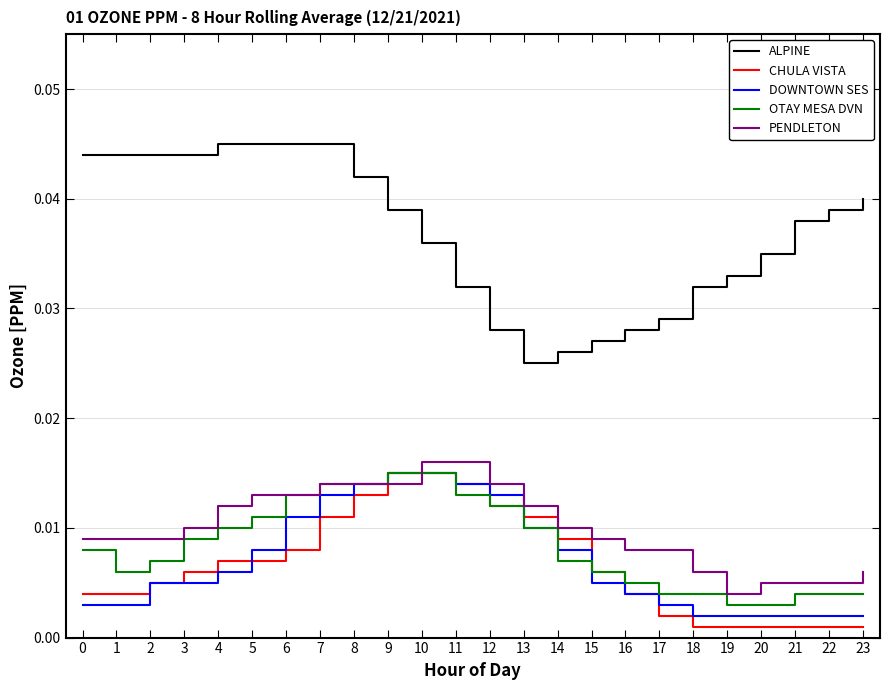

True or false: DOWNTOWN SES and ALPINE cross at least once.

False